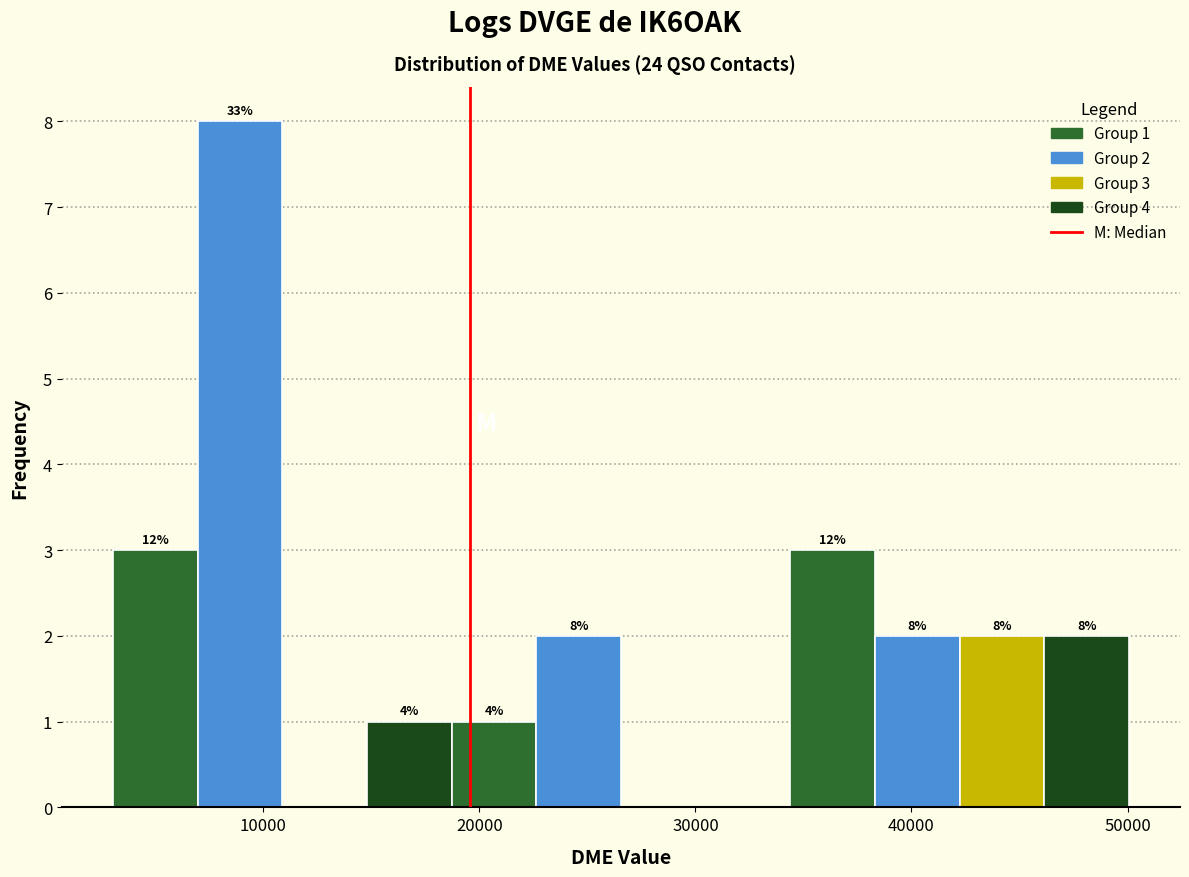

Around what value on the x-axis is the tallest bar? Give the approximate position of its centre, as read against the axis.

9000